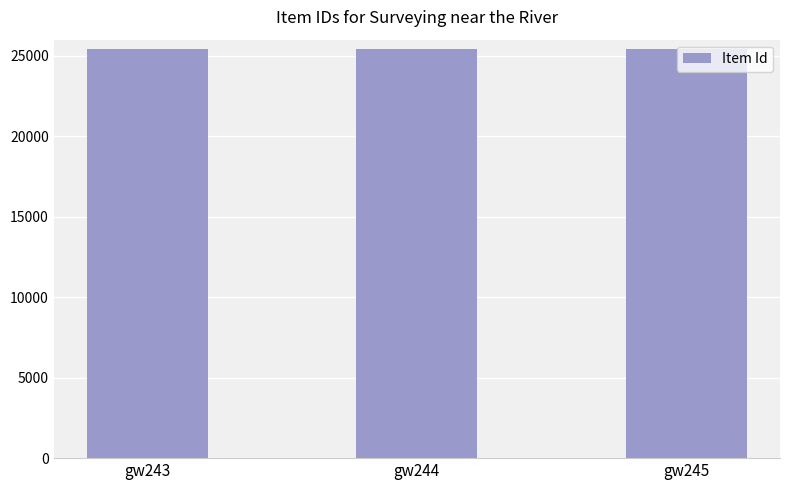

What is the difference between the maximum and second lowest values?

1